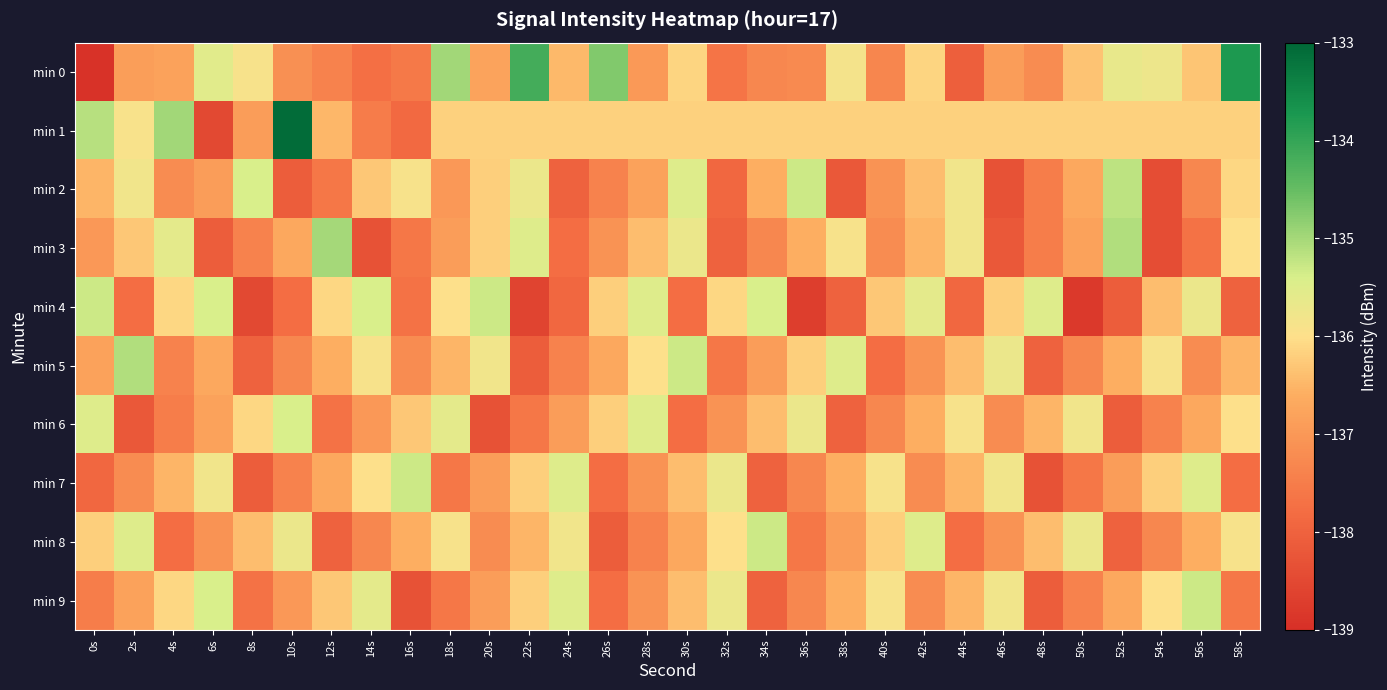

How many data points does each series have?

30